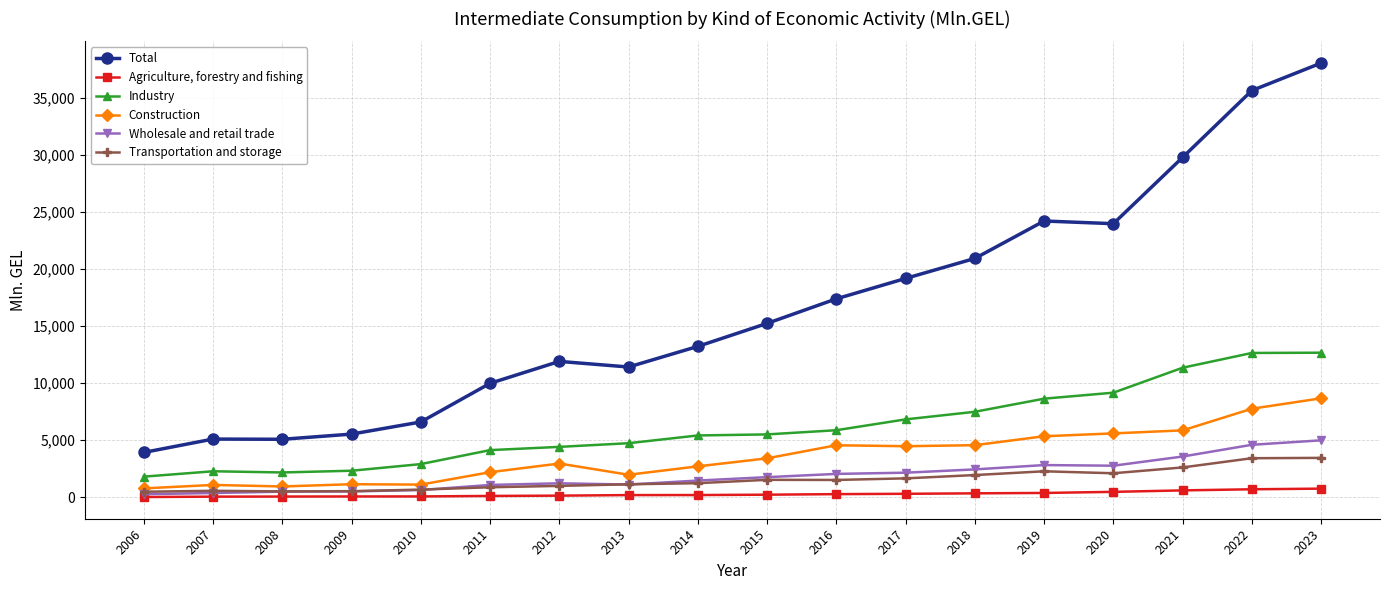

What are all the series names shown in the legend?

Total, Agriculture, forestry and fishing, Industry, Construction, Wholesale and retail trade, Transportation and storage